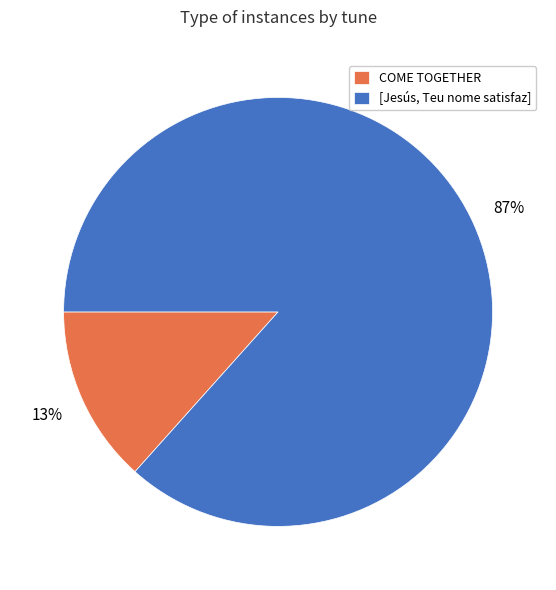

Which has a higher value, COME TOGETHER or [Jesús, Teu nome satisfaz]?

[Jesús, Teu nome satisfaz]